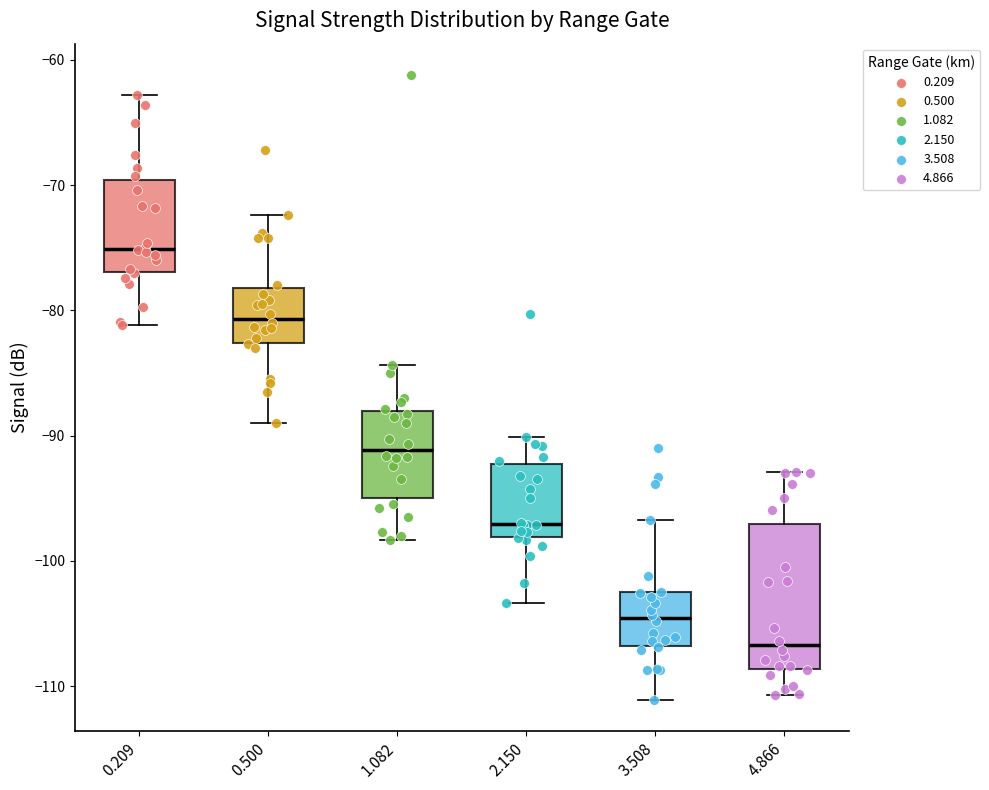

Reading left to right, transcribe this box plot: for each box, give where its median line is, the range the box spans, and where its two whiskers end, as read against the y-axis. The values are not printed on the chart, so give them approximately, as read against the axis.

0.209: median -75, box -77 to -70, whiskers -81 to -63
0.500: median -81, box -83 to -78, whiskers -89 to -72
1.082: median -91, box -95 to -88, whiskers -98 to -84
2.150: median -97, box -98 to -92, whiskers -103 to -90
3.508: median -105, box -107 to -103, whiskers -111 to -97
4.866: median -107, box -109 to -97, whiskers -111 to -93